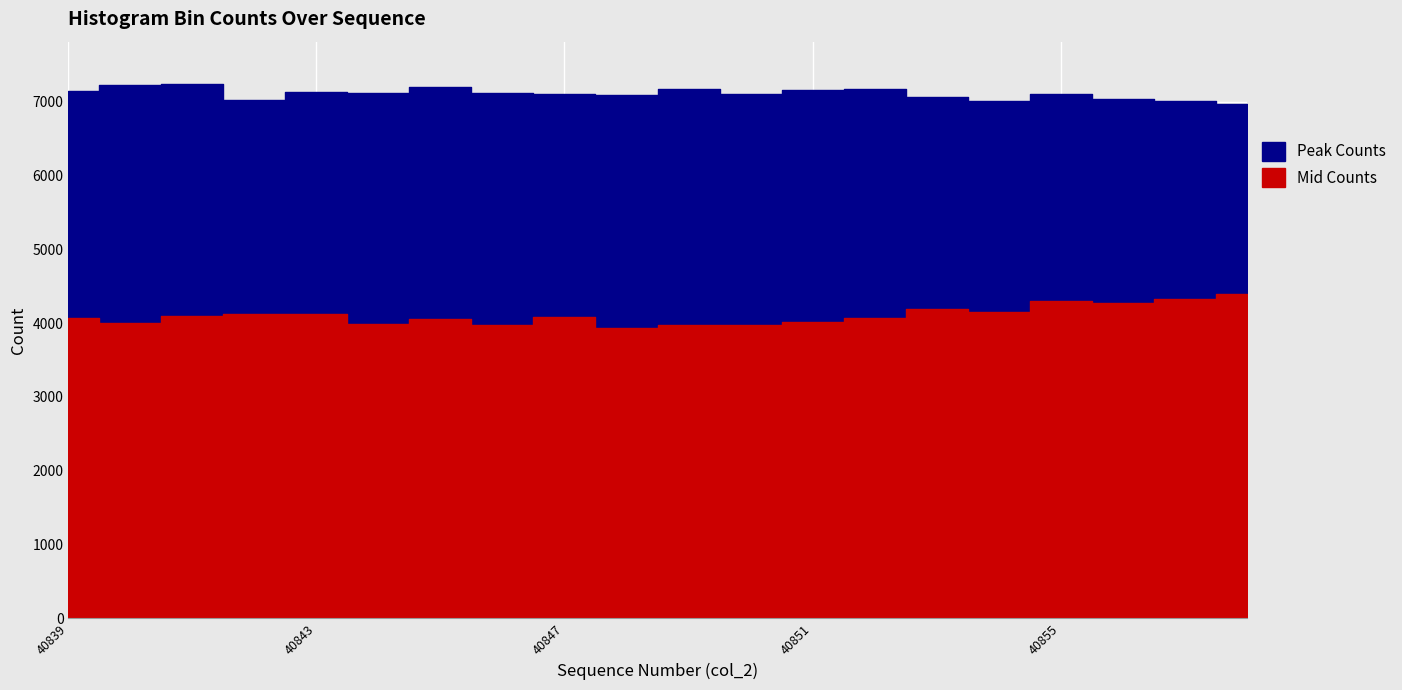

What is the value of the Peak Counts point at the 18th from the left?

7031